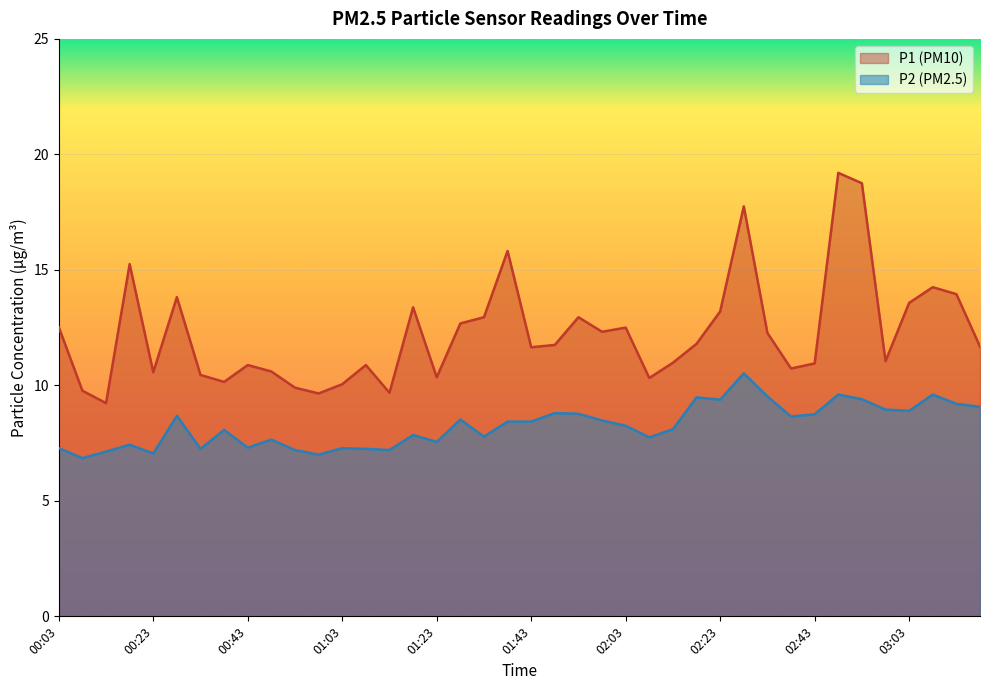

At which category does P2 reach its first local valley?

00:08